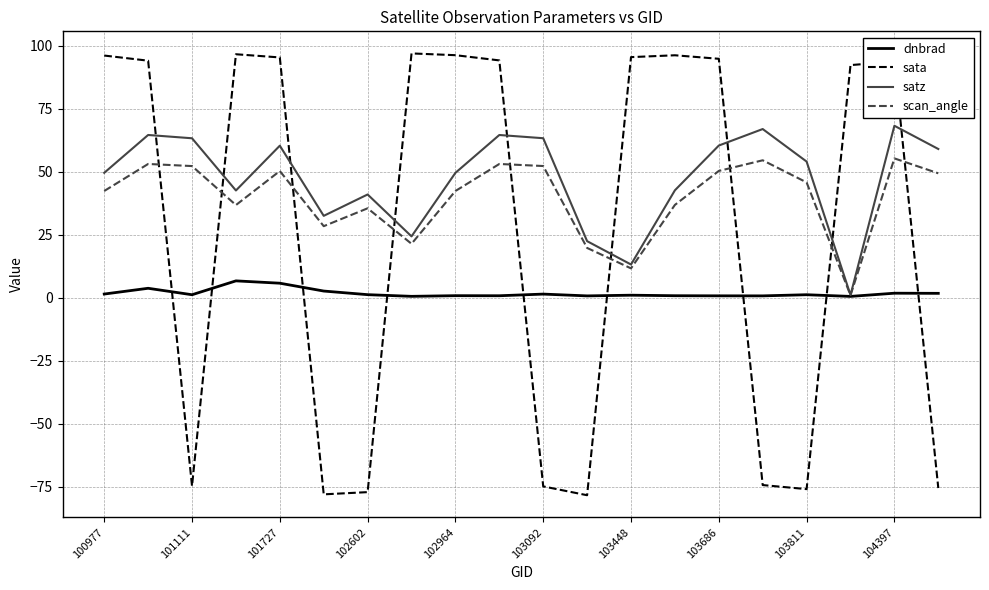

How many times do satz and sata cross each other?

9